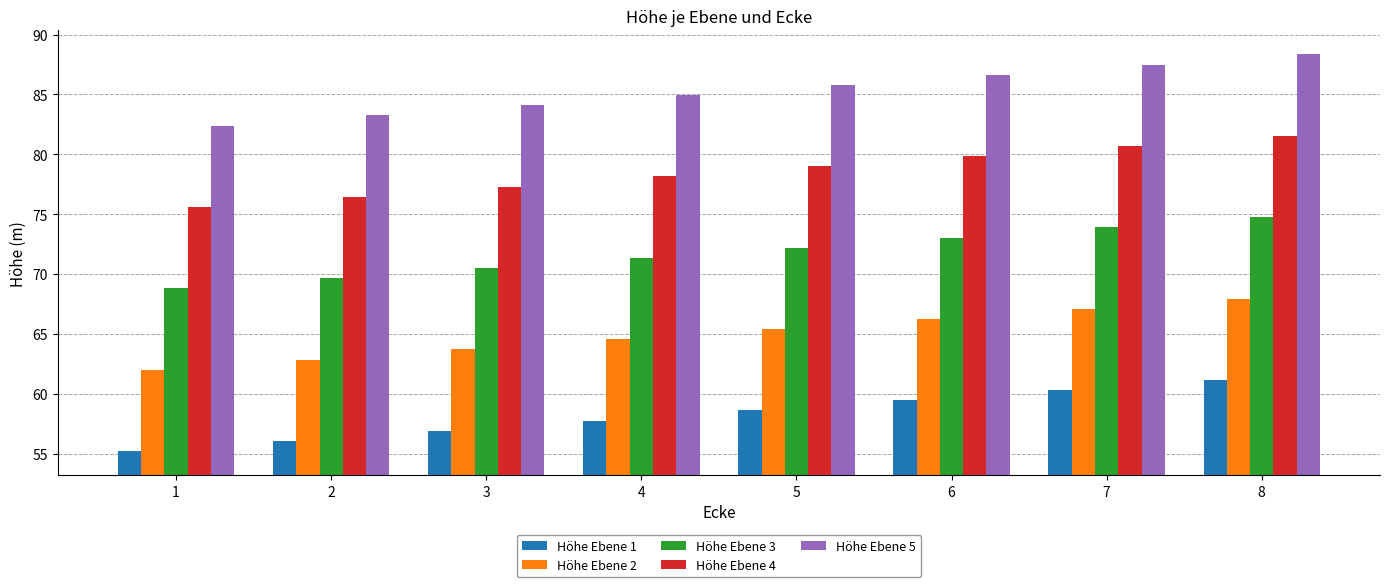

How many data points in Höhe Ebene 3 are above 72?

4